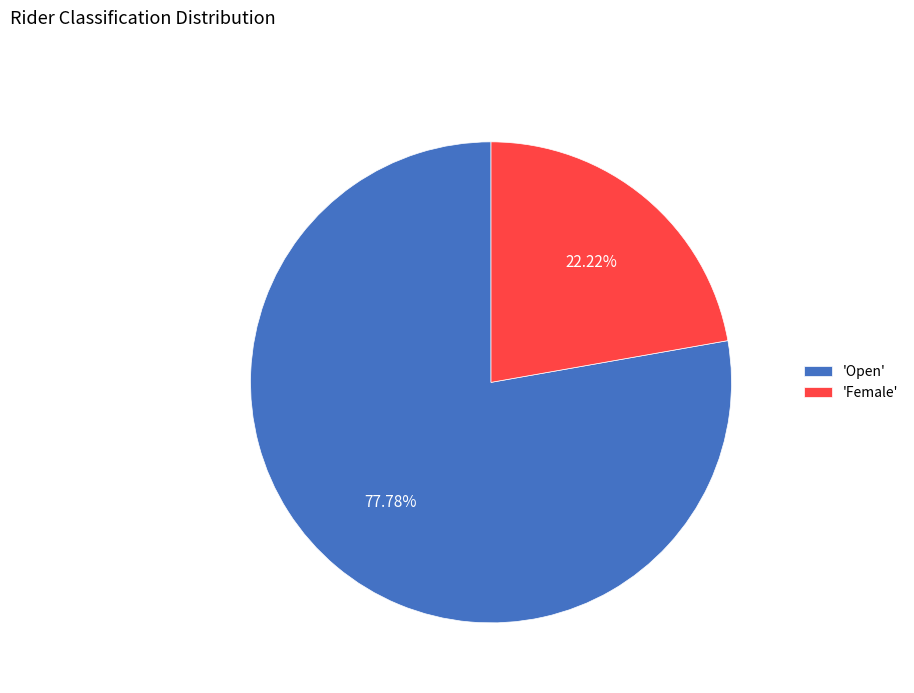

How many segments does this pie chart have?

2